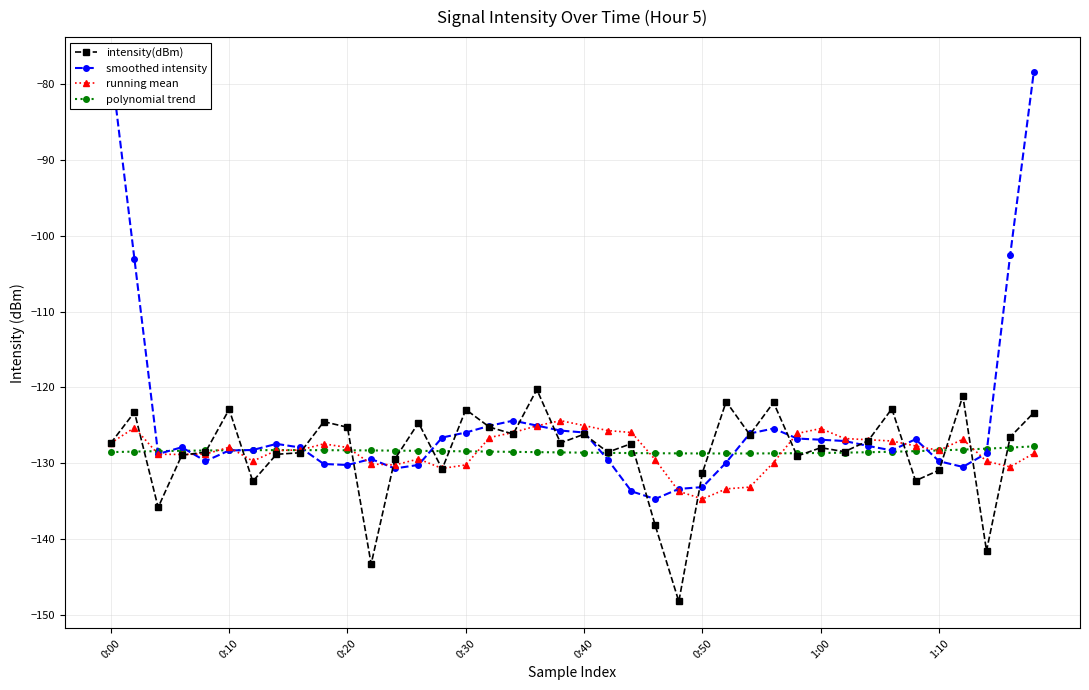

True or false: intensity(dBm) has more than 0 interior local peaks.

True